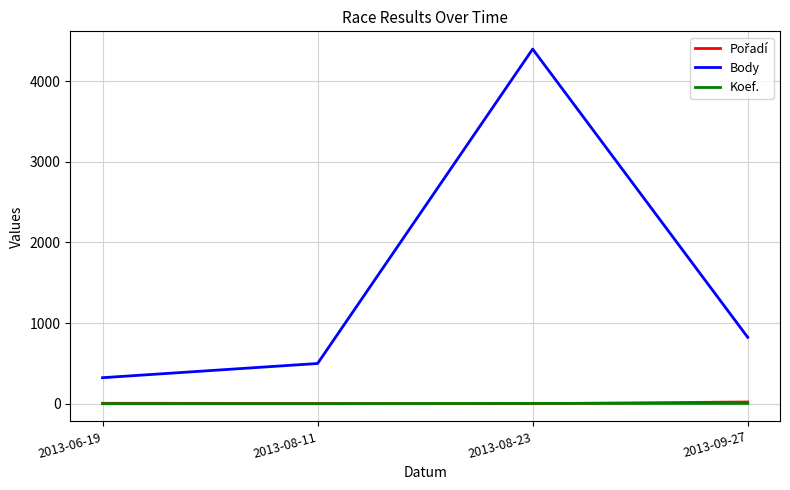

At which label does Body reach its peak?

2013-08-23